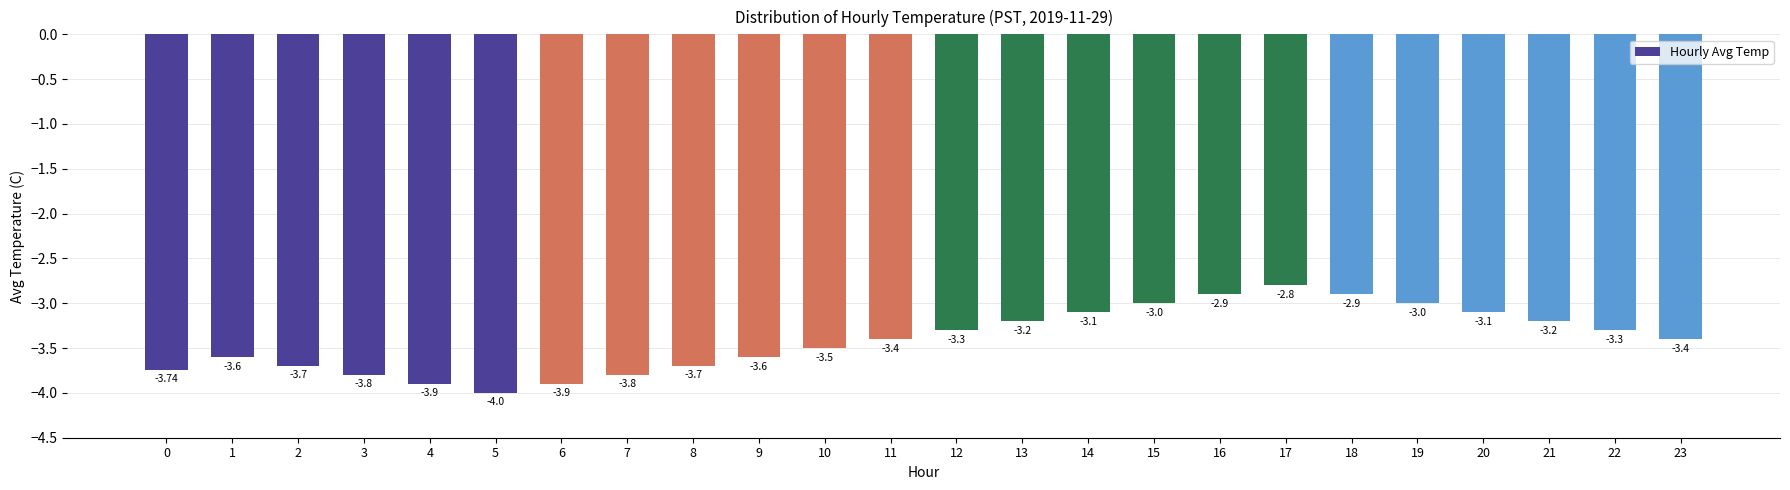

What is the change in value from 3 to 11?

+0.4